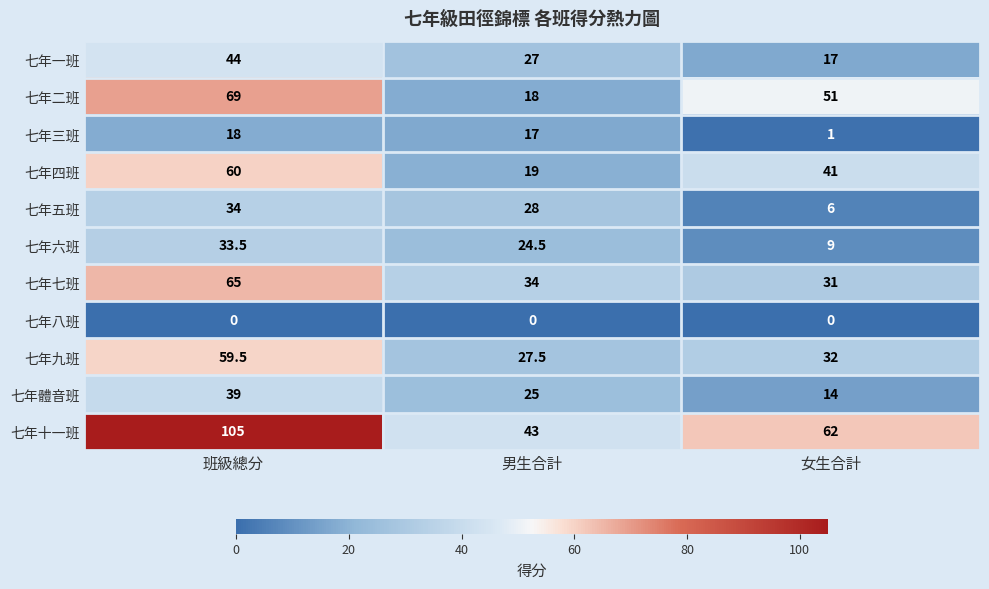

The 七年十一班 series shows 62.0 at 女生合計. True or false?

True